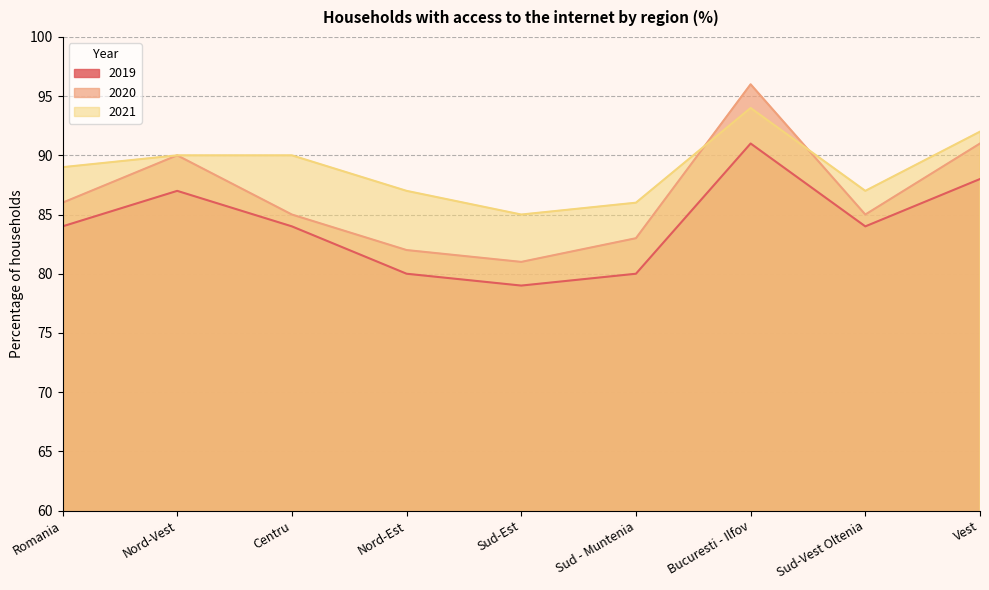

Rank the series at Sud-Est from highest to lowest value.

2021, 2020, 2019